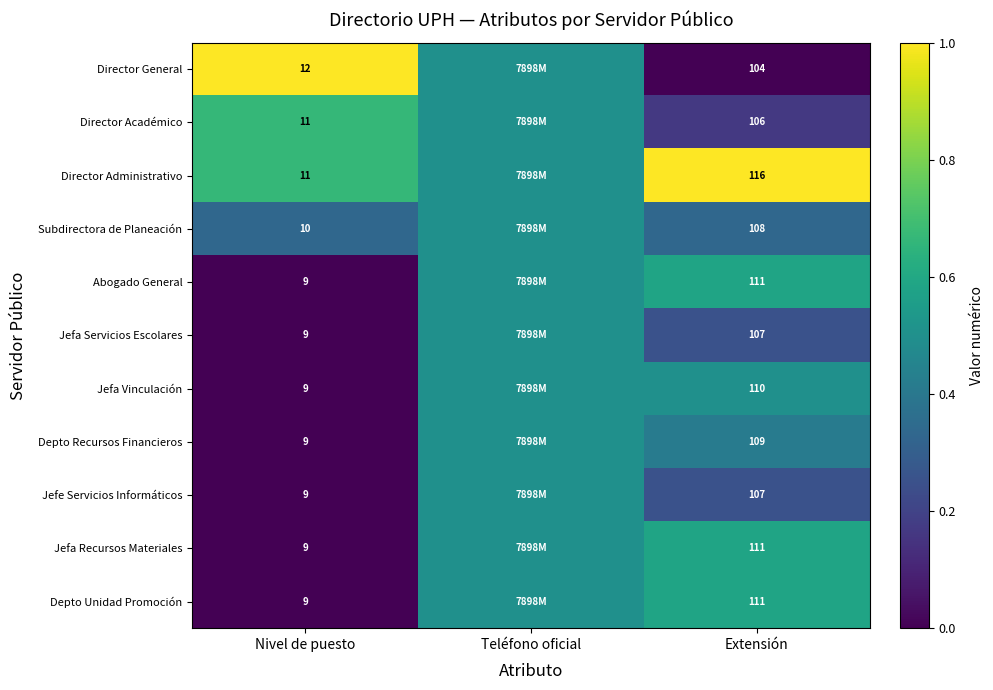

What is the difference between the Director General values at Nivel de puesto and Extensión?

92.0